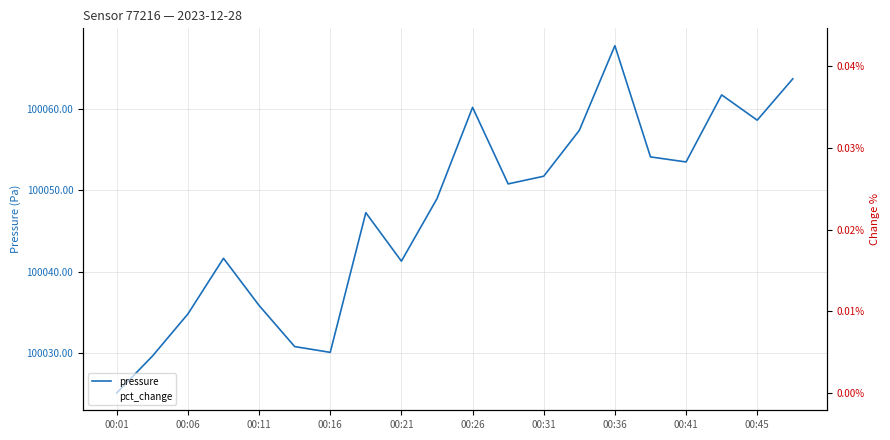

What is the lowest value of the pressure series?

100025.2